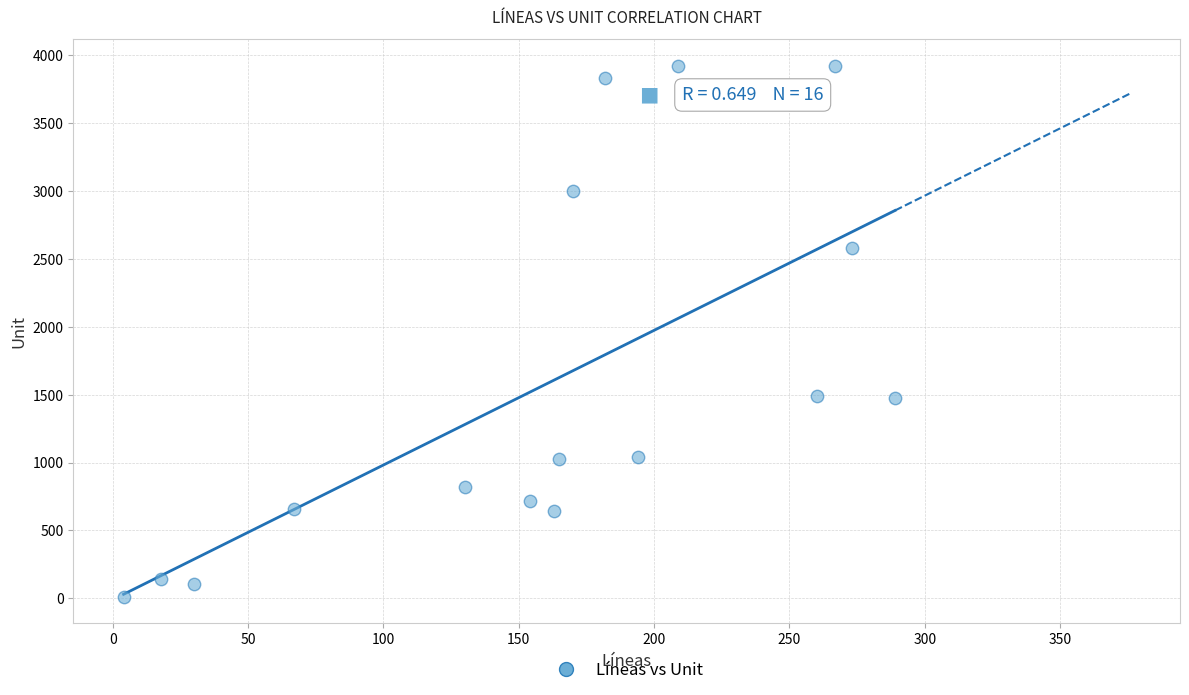

What is the range of Y values (max minus min)?

3910